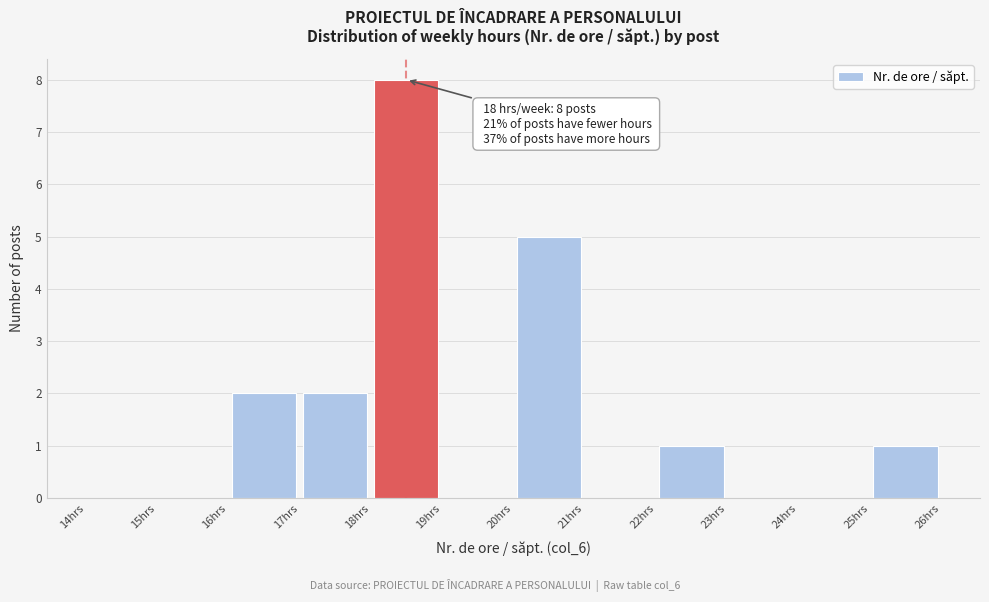

Which range on the x-axis has the tallest bar?

18 to 19